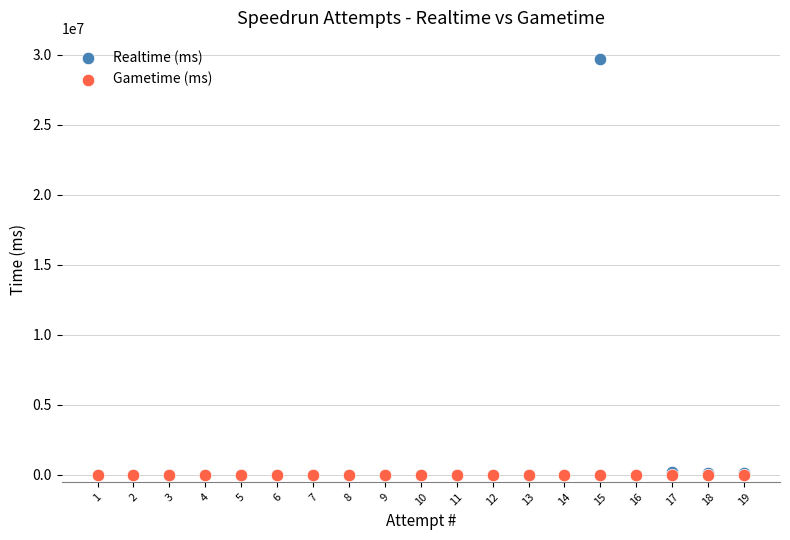

What are all the series names shown in the legend?

Realtime (ms), Gametime (ms)